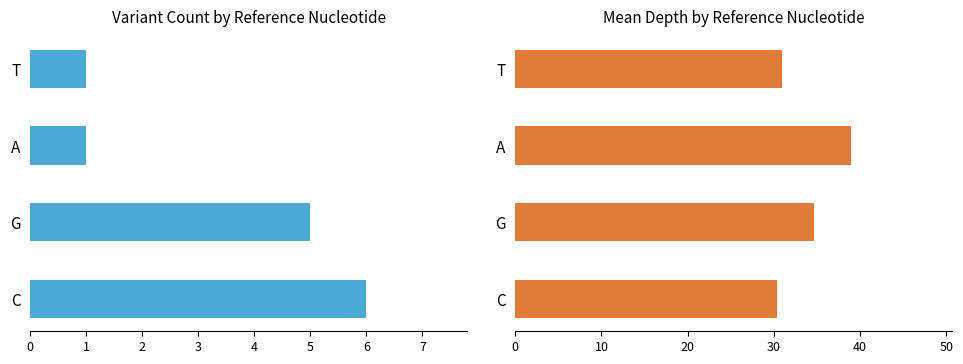

At G, list the series in order from largest to smallest.

Mean Depth, Variant Count